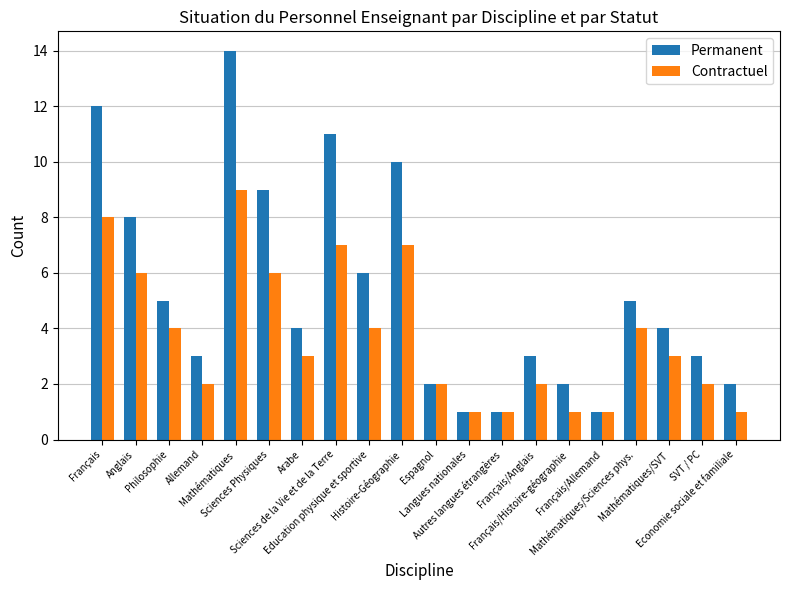

Reading right to left, extract all data points from this chart.

Permanent: 2	3	4	5	1	2	3	1	1	2	10	6	11	4	9	14	3	5	8	12
Contractuel: 1	2	3	4	1	1	2	1	1	2	7	4	7	3	6	9	2	4	6	8